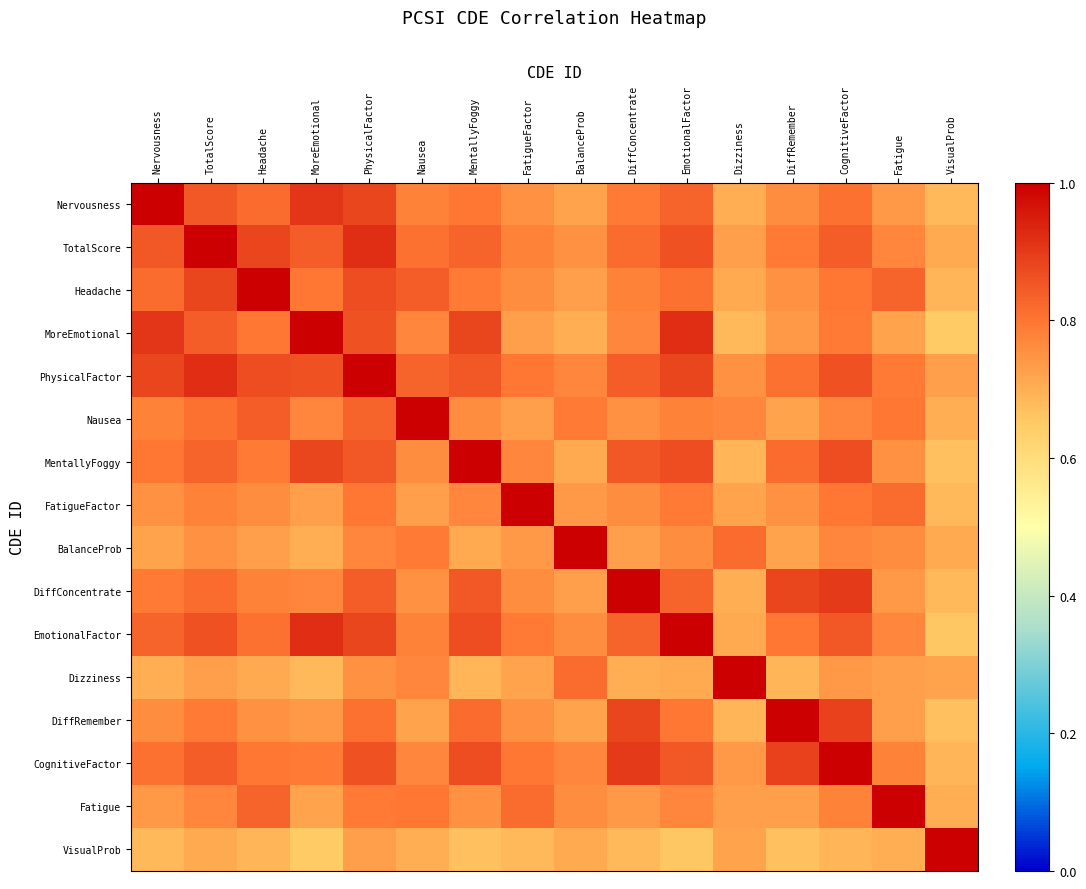

At which category is the sum across all series the highest?

PhysicalFactor